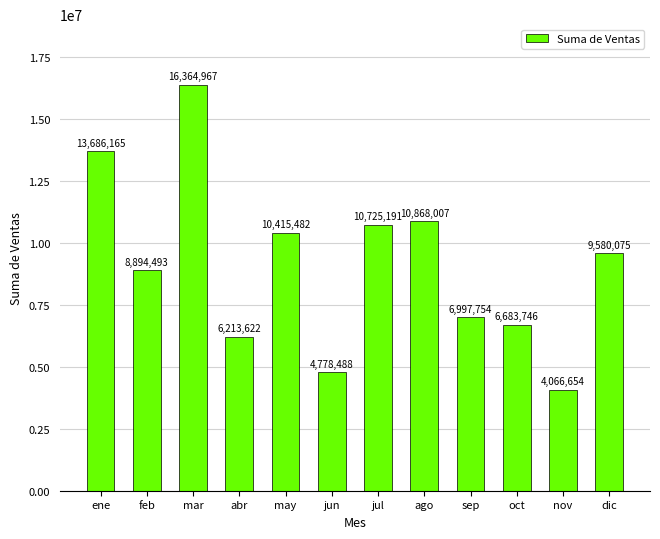

Which has a higher value, abr or ago?

ago